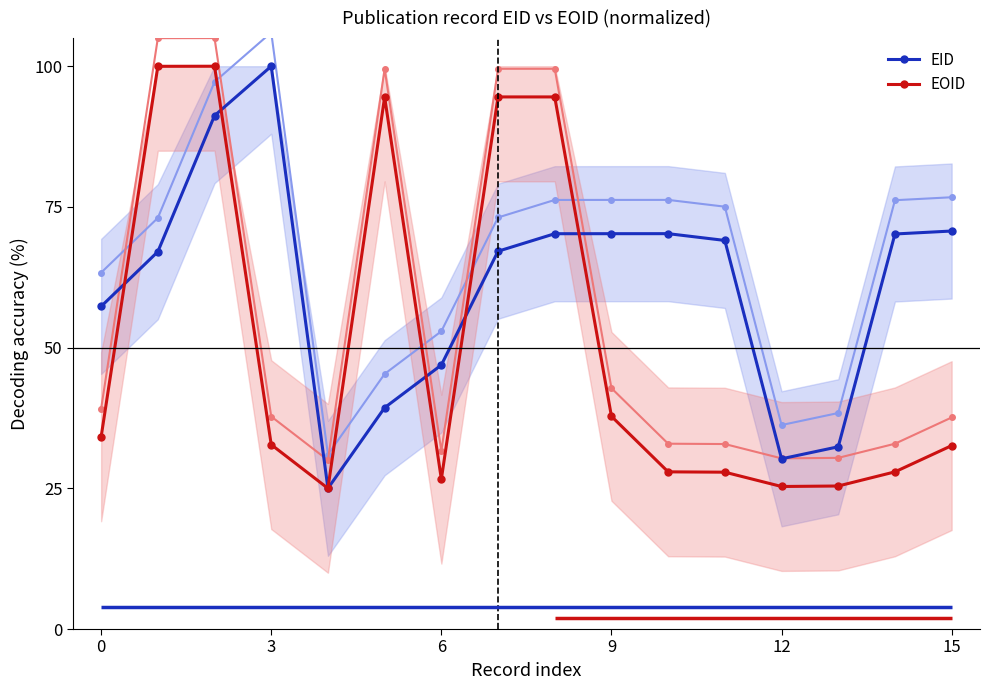

True or false: EOID has more than 1 interior local peaks.

True